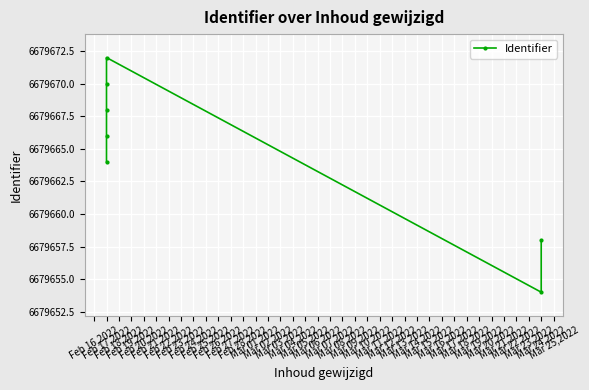

What is the difference between the values at Feb 19,2022 and Feb 16,2022?

6